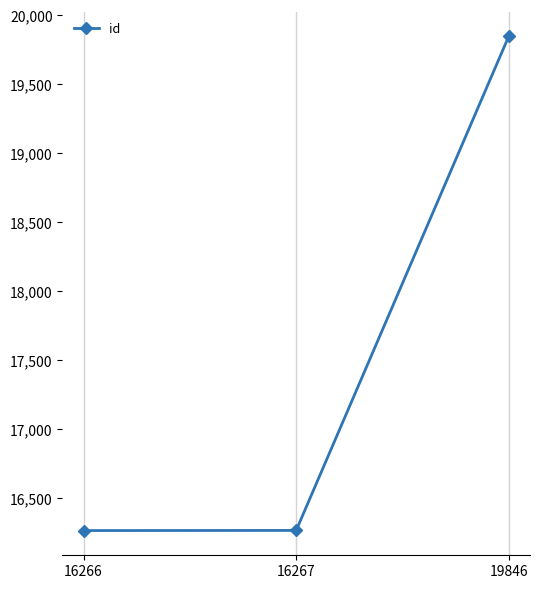

How many lines are shown in the chart?

1